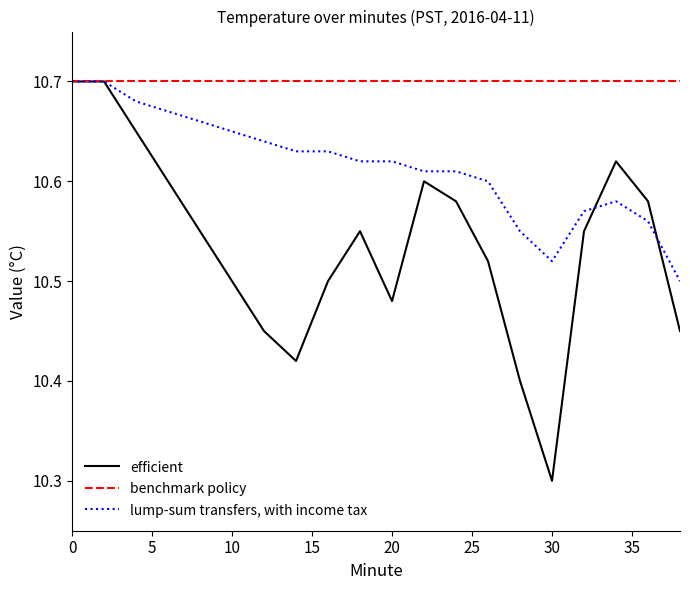

Which series has the largest total across all categories?

benchmark policy